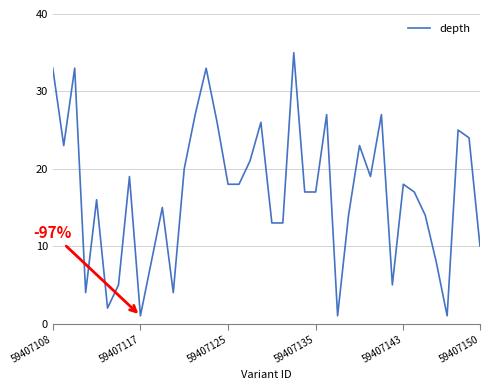

True or false: the data shows 4 at 59407150.

False